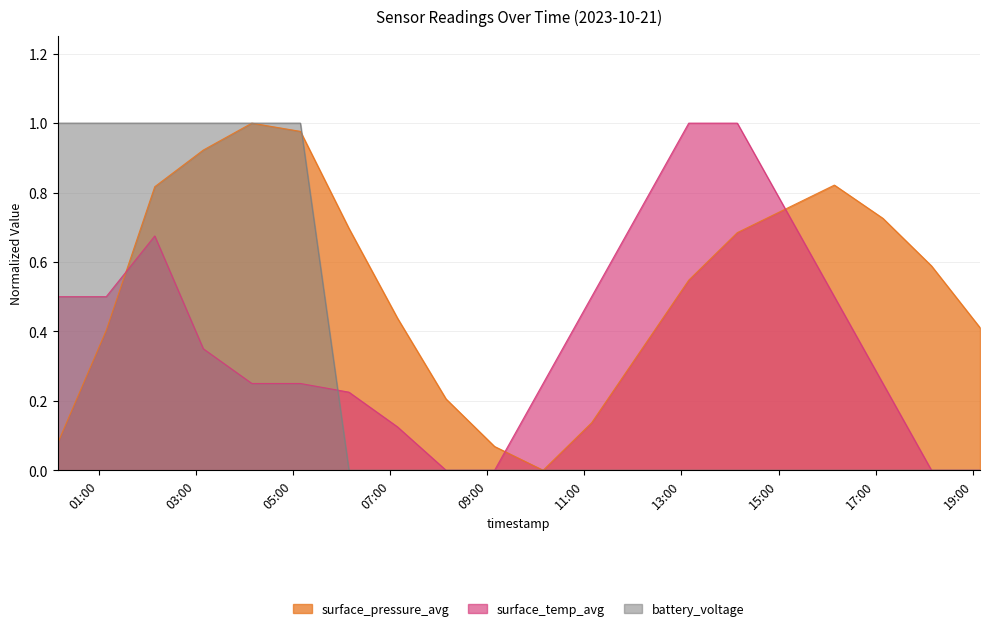

Which series has the largest range (max minus min)?

surface_pressure_avg